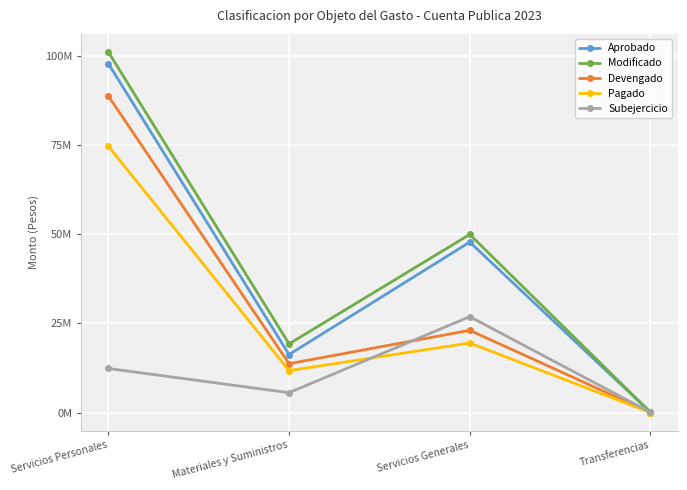

Reading left to right, extract all data points from this chart.

Aprobado: 97771136	16249055	47747230	71876
Modificado: 101038136	19239055	49893230	71876
Devengado: 88691121	13681061	23031176	0
Pagado: 74622982	11751528	19484705	0
Subejercicio: 12347015	5557994	26862054	71876